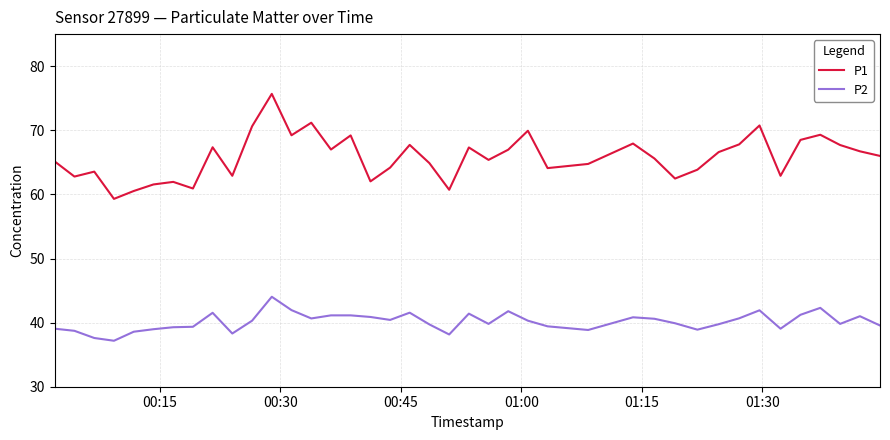

Rank the series by their maximum value, from highest to lowest.

P1, P2